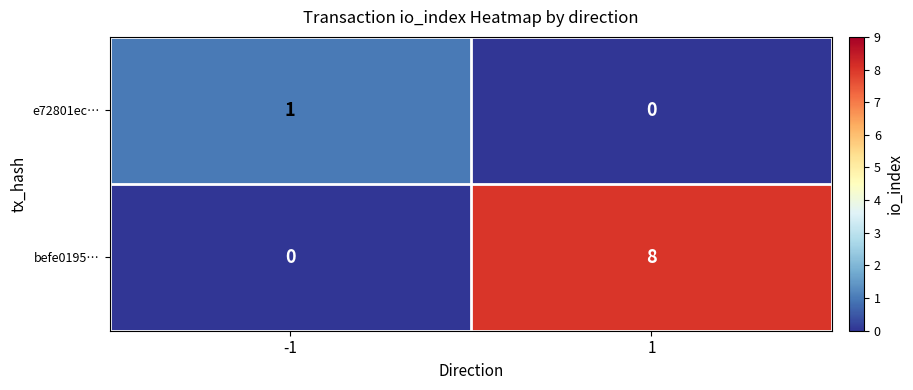

Reading right to left, transcribe all the data shown in this chart.

e72801ec…: 1=0	-1=1
befe0195…: 1=8	-1=0